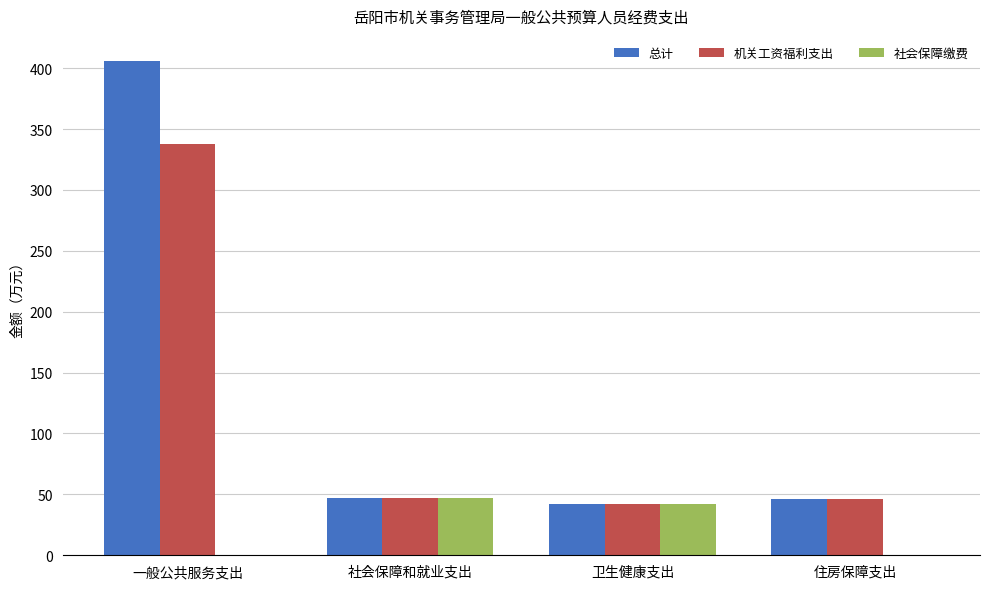

What is the sum of all 总计 values?

540.8